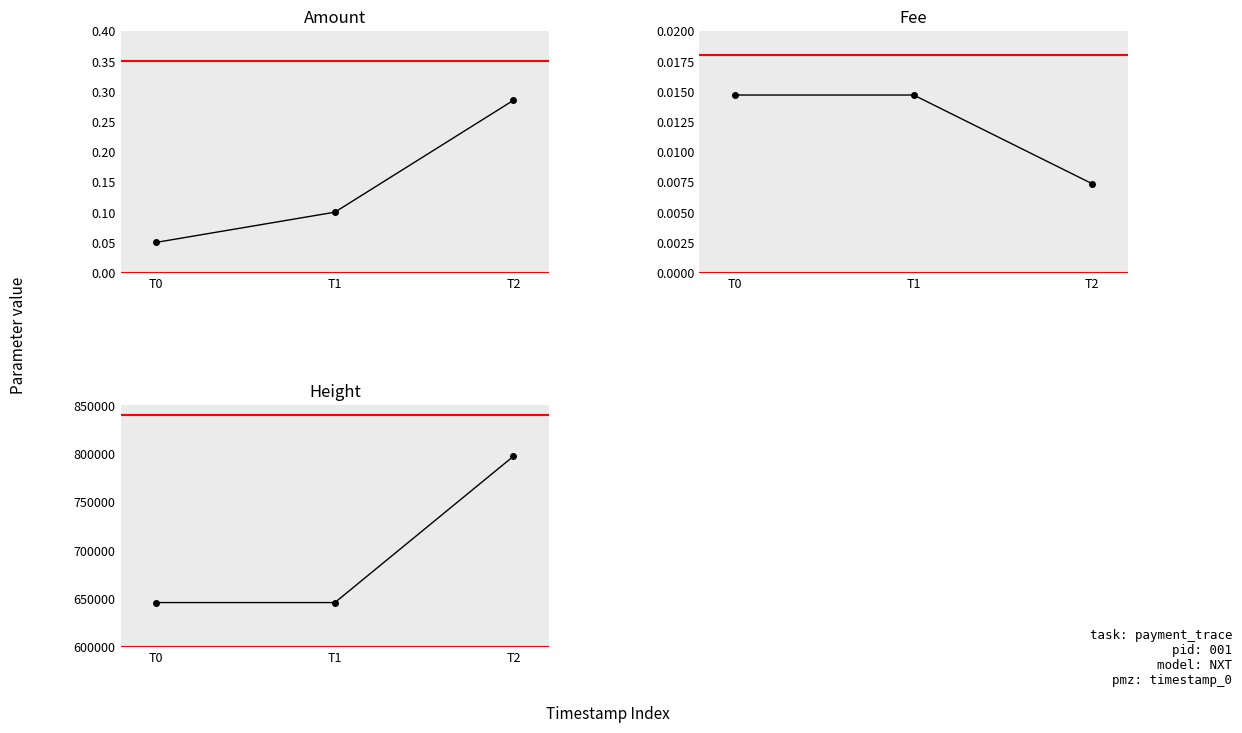

Reading left to right, transcribe all the data shown in this chart.

Amount: T0=0.1	T1=0.1	T2=0.3
Fee: T0=0.0	T1=0.0	T2=0.0
Height: T0=645982.0	T1=645982.0	T2=797437.0